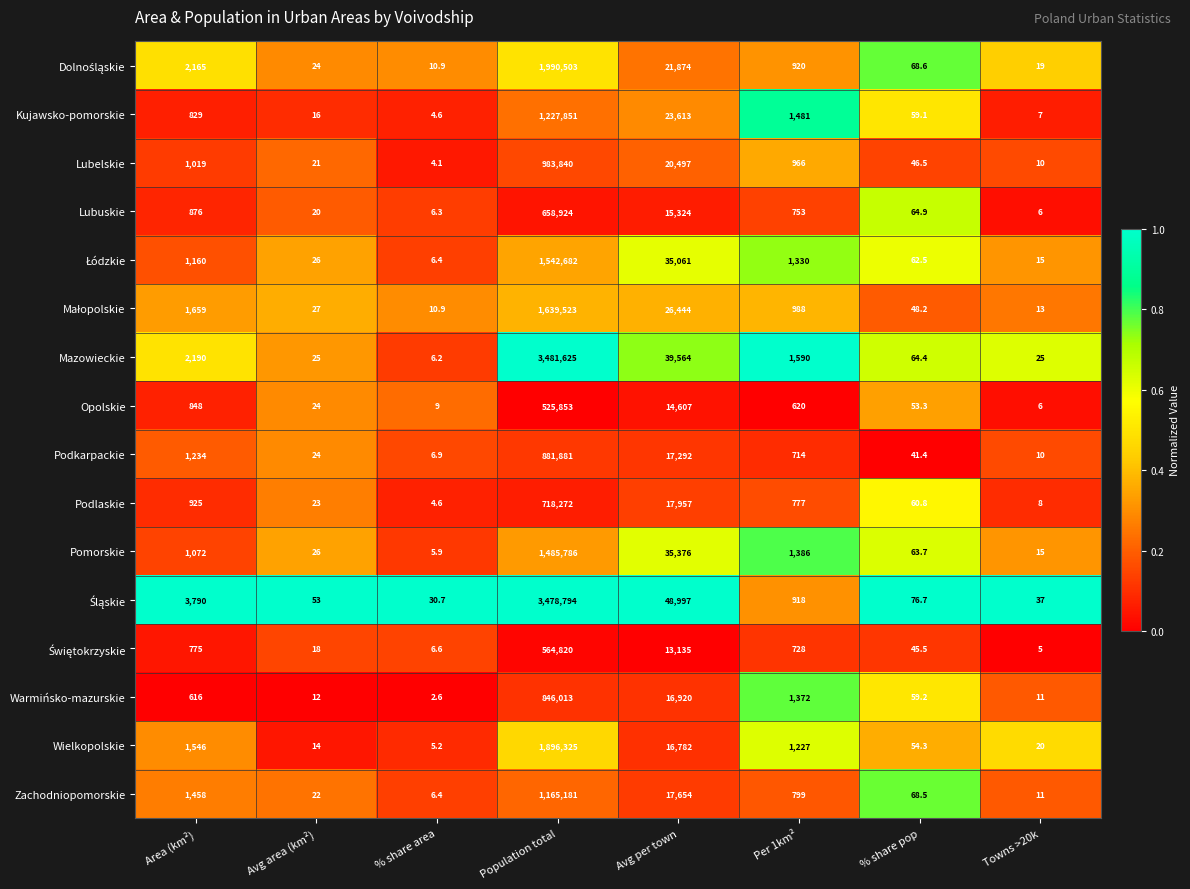

How many categories are shown in the chart?

8